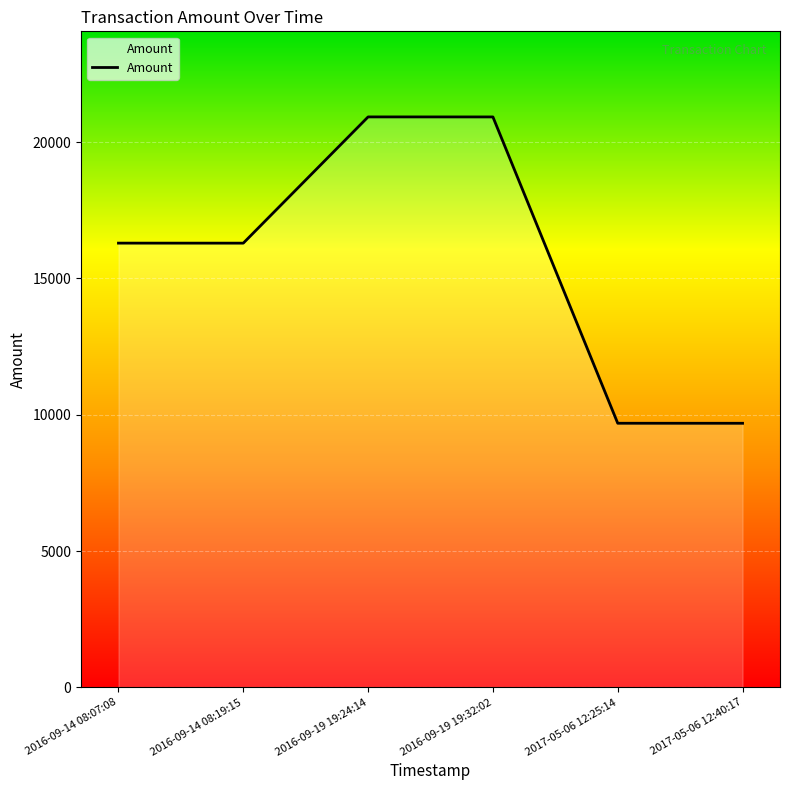

What is the difference between the maximum and minimum values?

11235.9